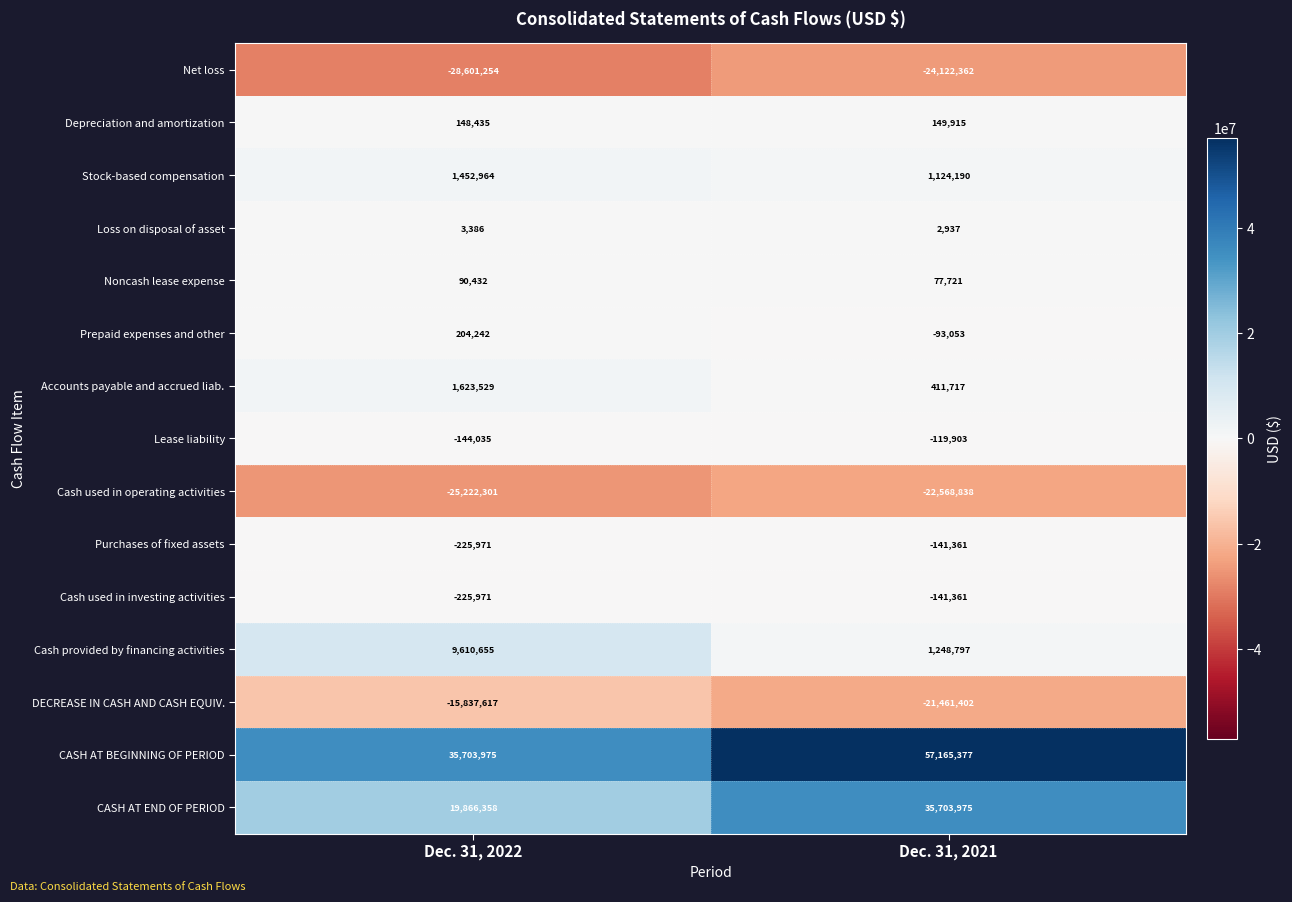

Rank the categories by Purchases of fixed assets value from highest to lowest.

Dec. 31, 2021, Dec. 31, 2022